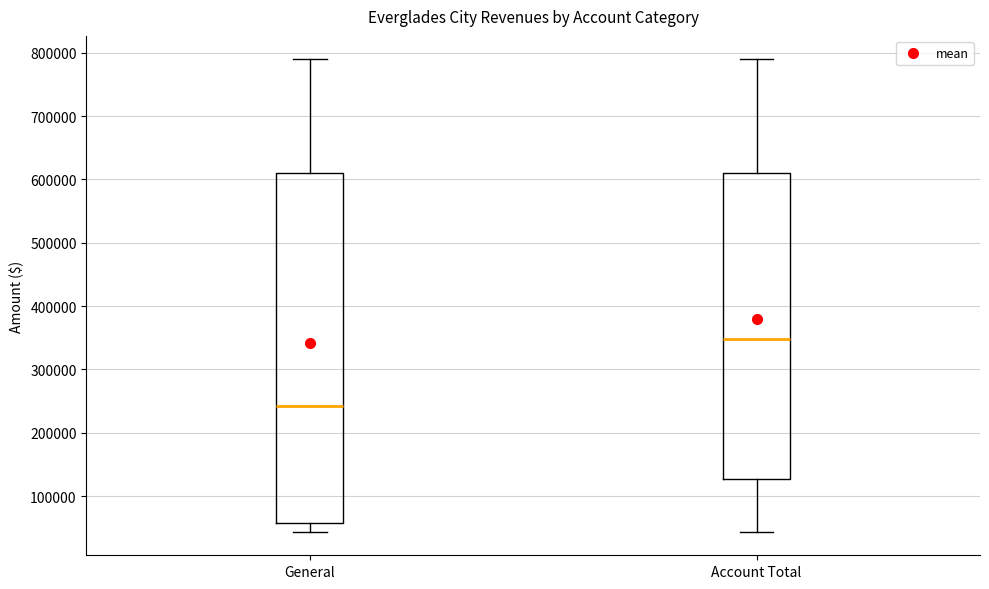

Reading left to right, read every box against the y-axis: the position of its median line, the range the box covers, and the ends of its whiskers. The values are not printed on the chart, so give them approximately, as read against the axis.

General: median 240000, box 60000 to 610000, whiskers 40000 to 790000
Account Total: median 350000, box 130000 to 610000, whiskers 40000 to 790000